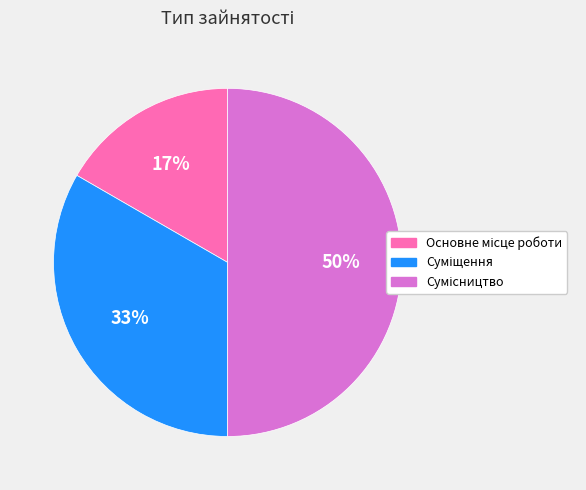

To the nearest percent, what is the average slice percentage?

33%